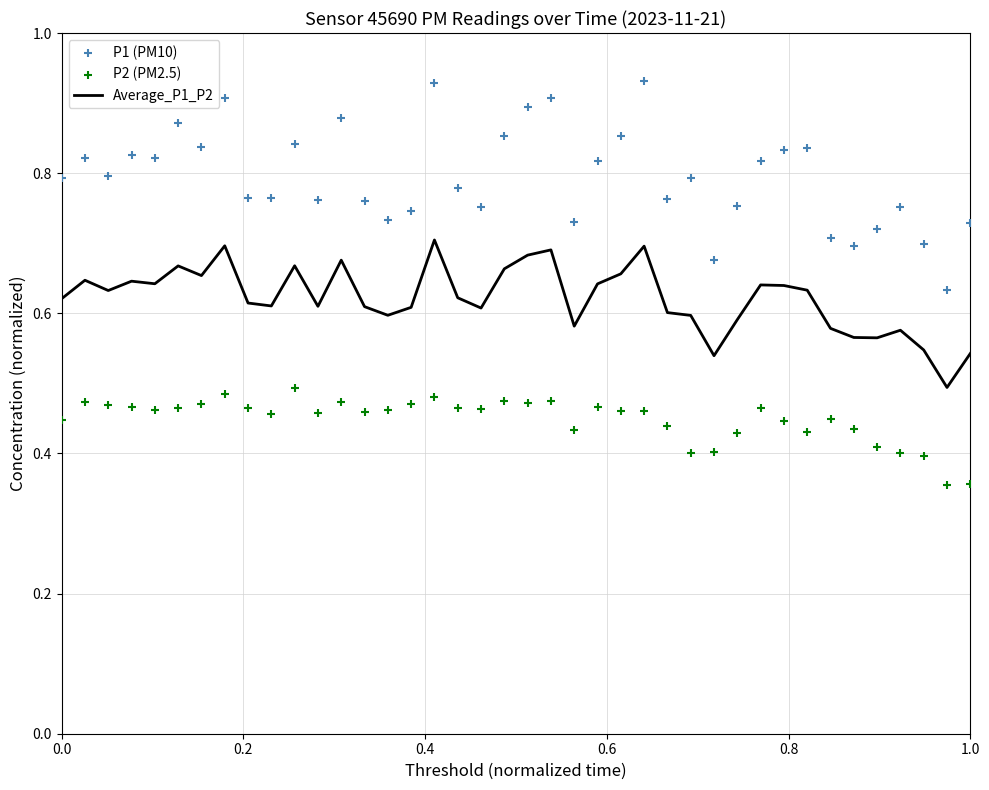

True or false: Average_P1_P2 has a value of 0.9 at 1.0.

False